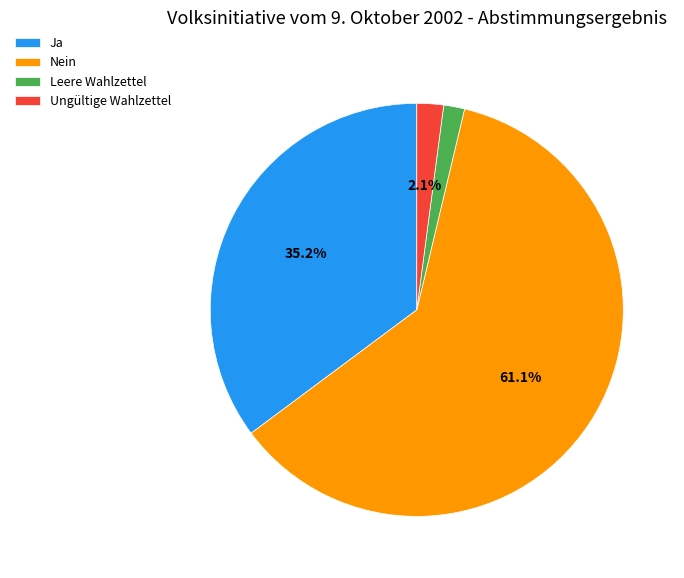

Approximately how many times larger is the value at Ungültige Wahlzettel compared to Leere Wahlzettel?

1.3